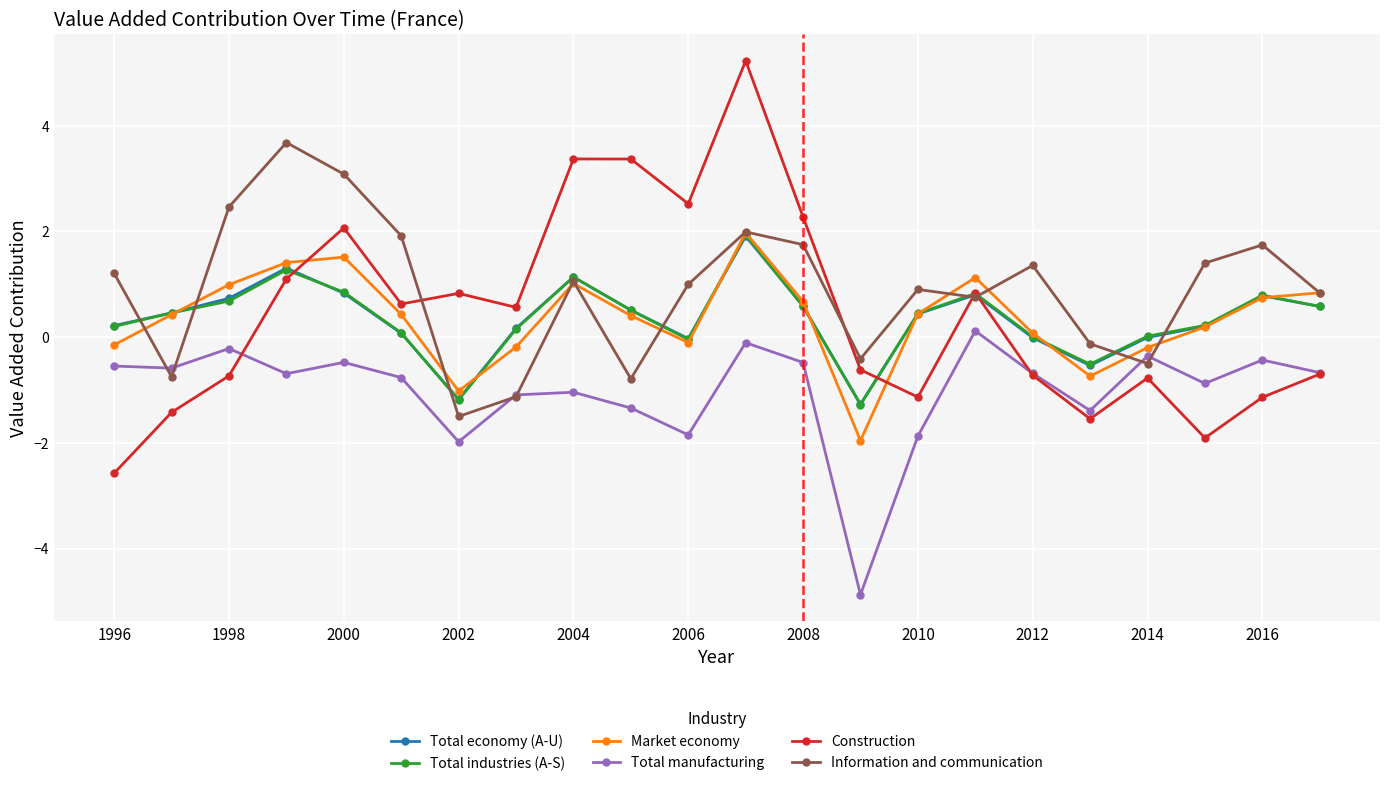

How many lines are shown in the chart?

6